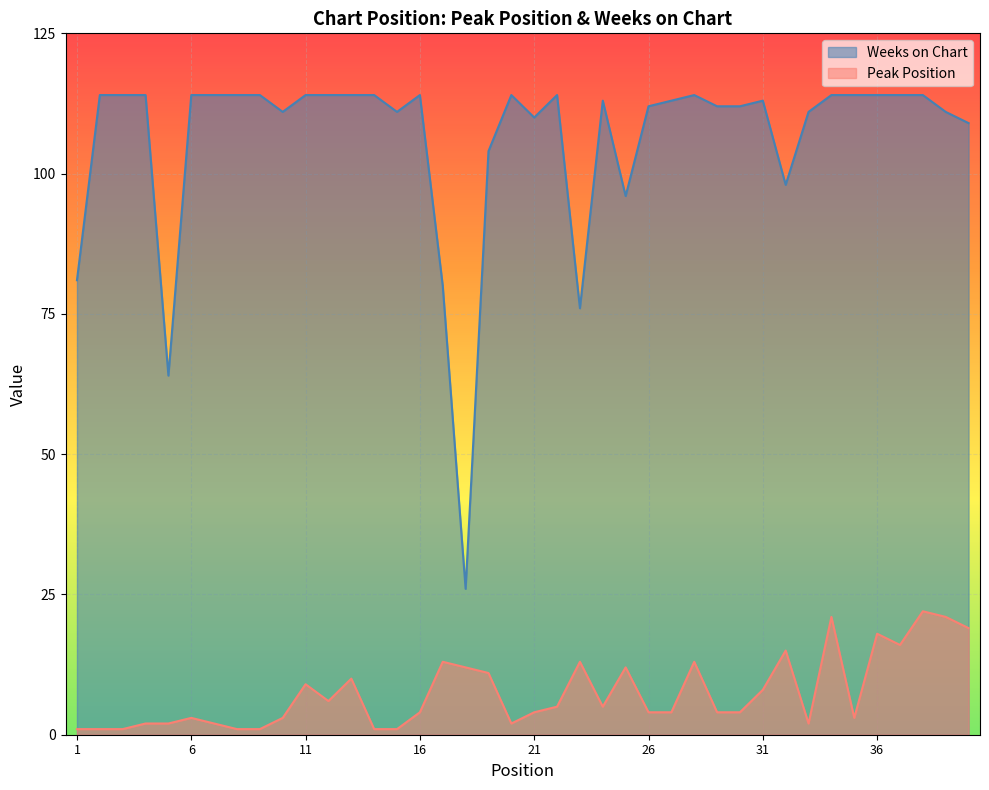

How many lines are shown in the chart?

2